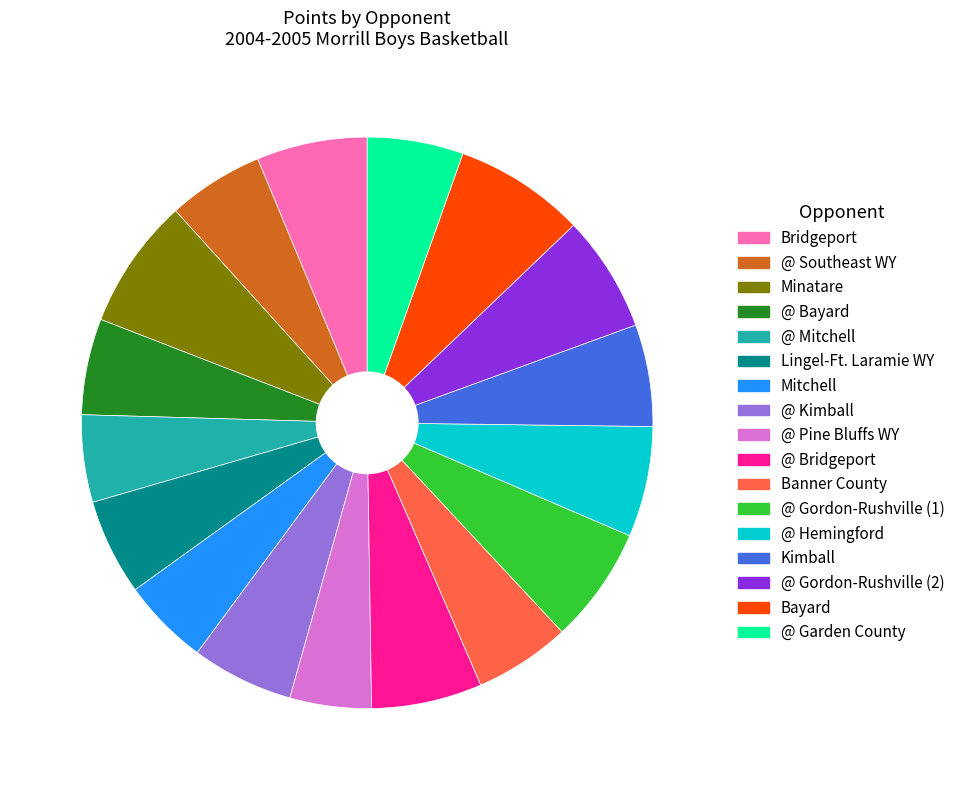

True or false: @ Pine Bluffs WY accounts for 5% of the total.

True